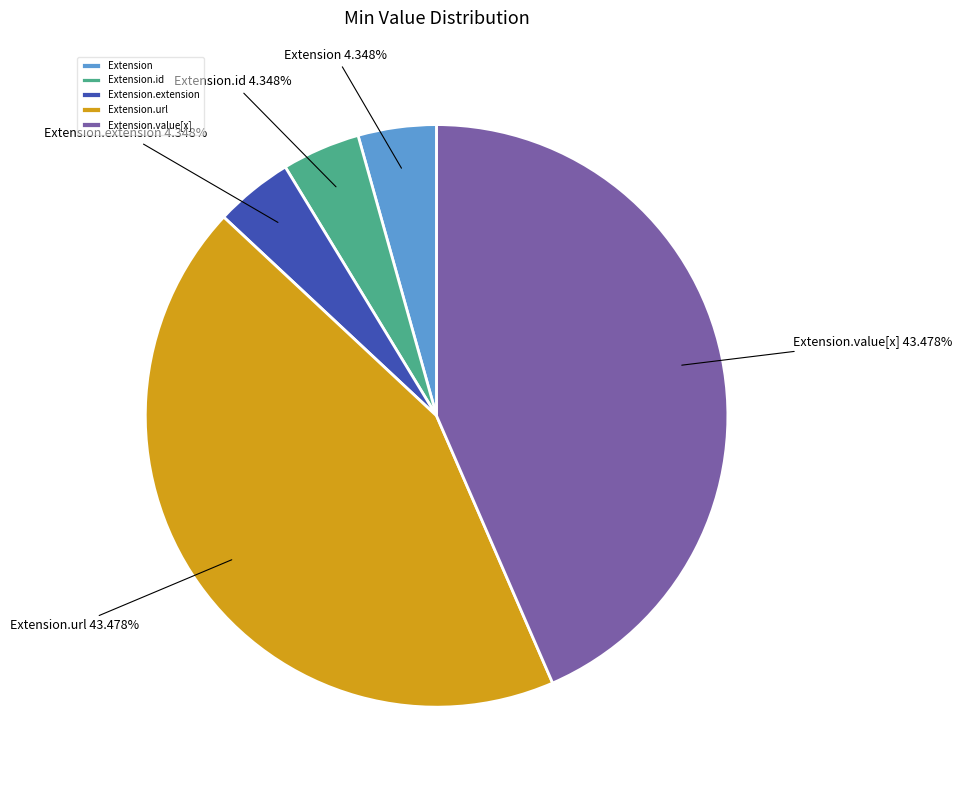

To the nearest percent, what is the difference between the Extension.id and Extension.value[x] slice percentages?

39%